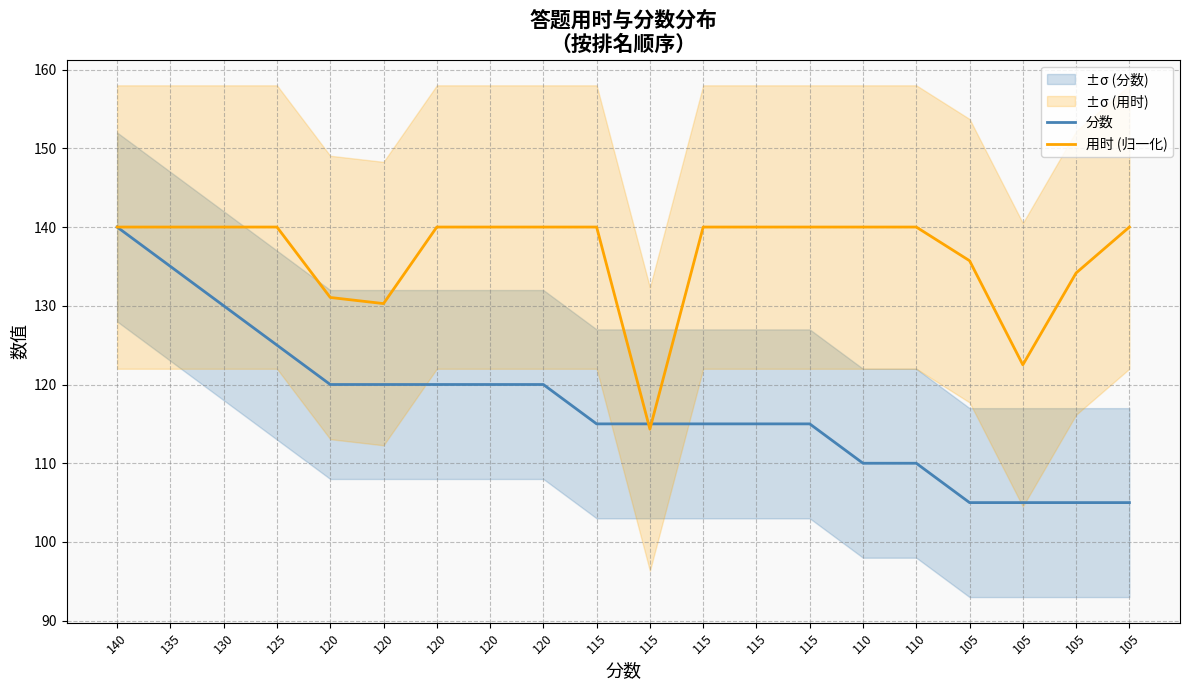

What is the total value across all series at 115?

255.0